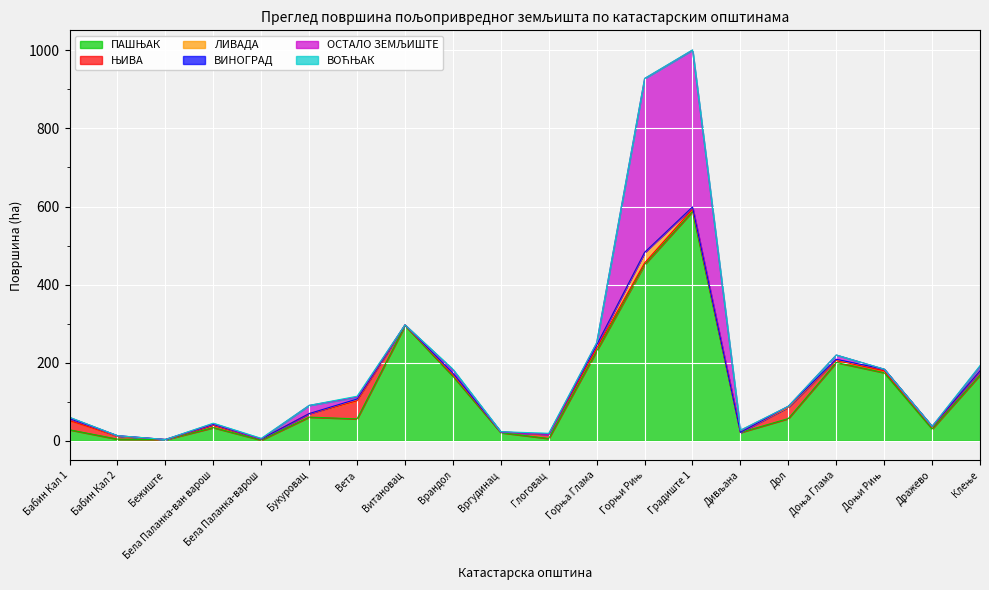

What is the total value across all series at Дражево?

36.9